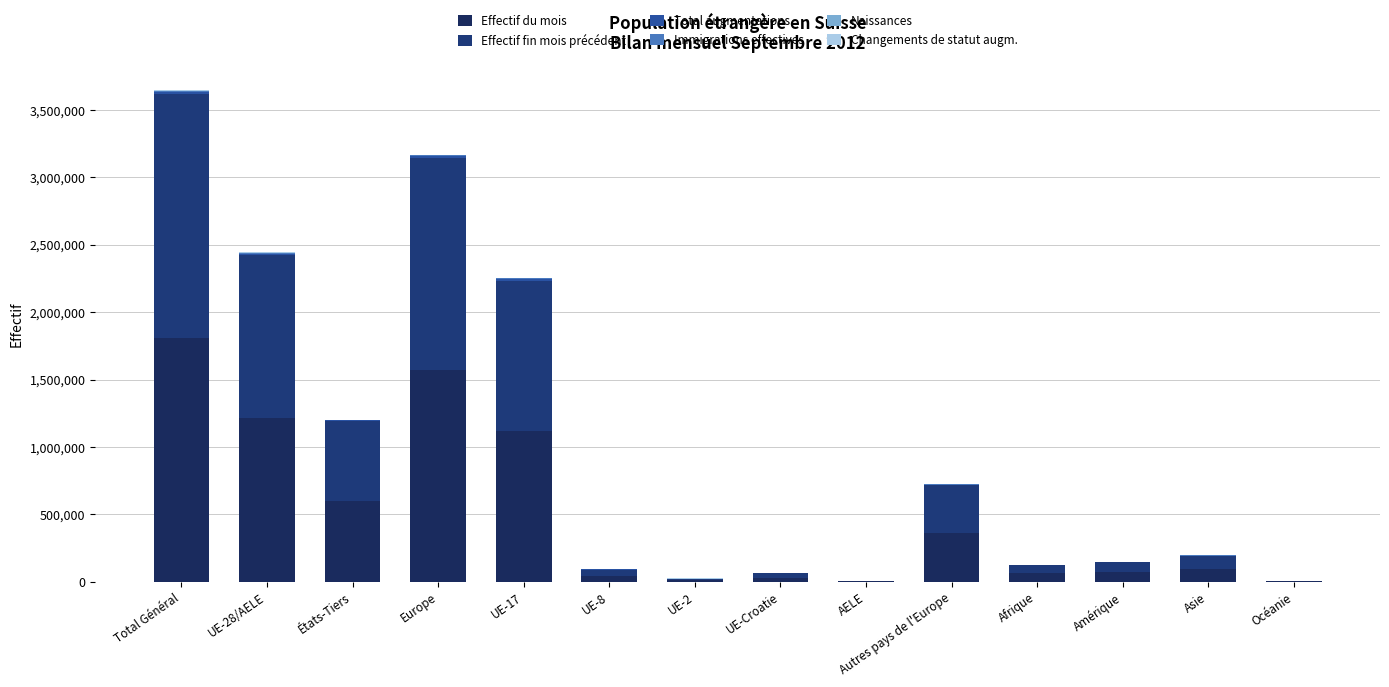

What is the total value across all series at États-Tiers?

1201771